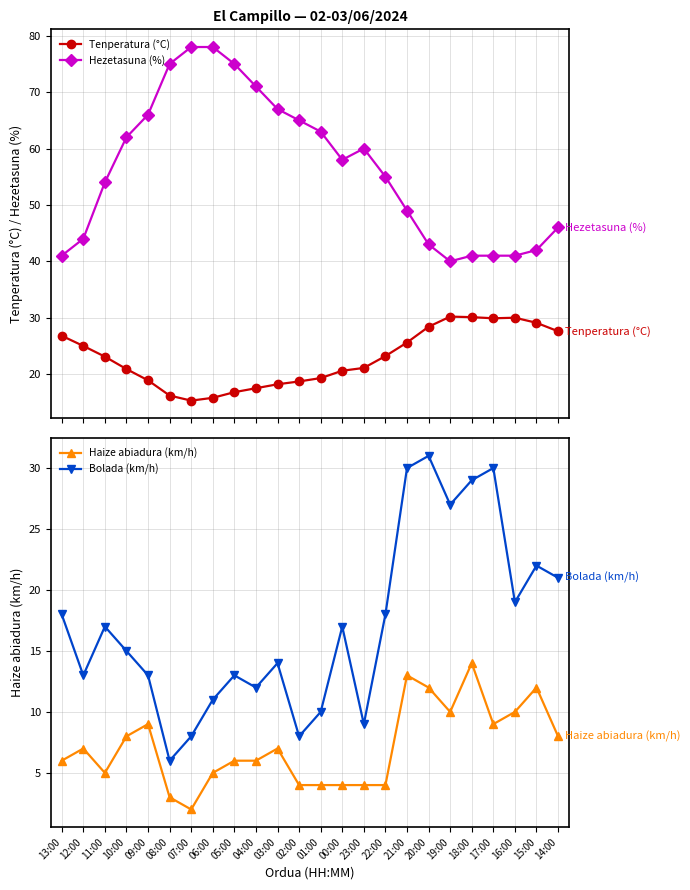

The Bolada (km/h) series shows 6.1 at 23:00. True or false?

False